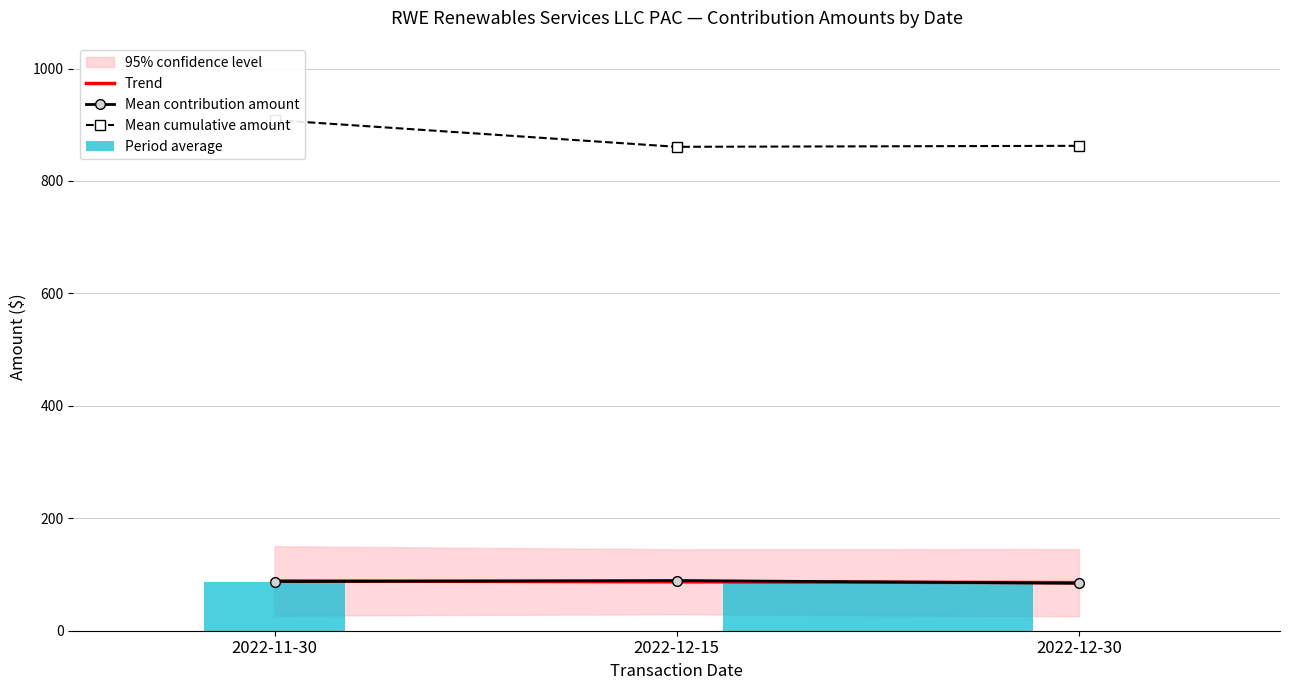

How many values in the Trend series are below 87?

1